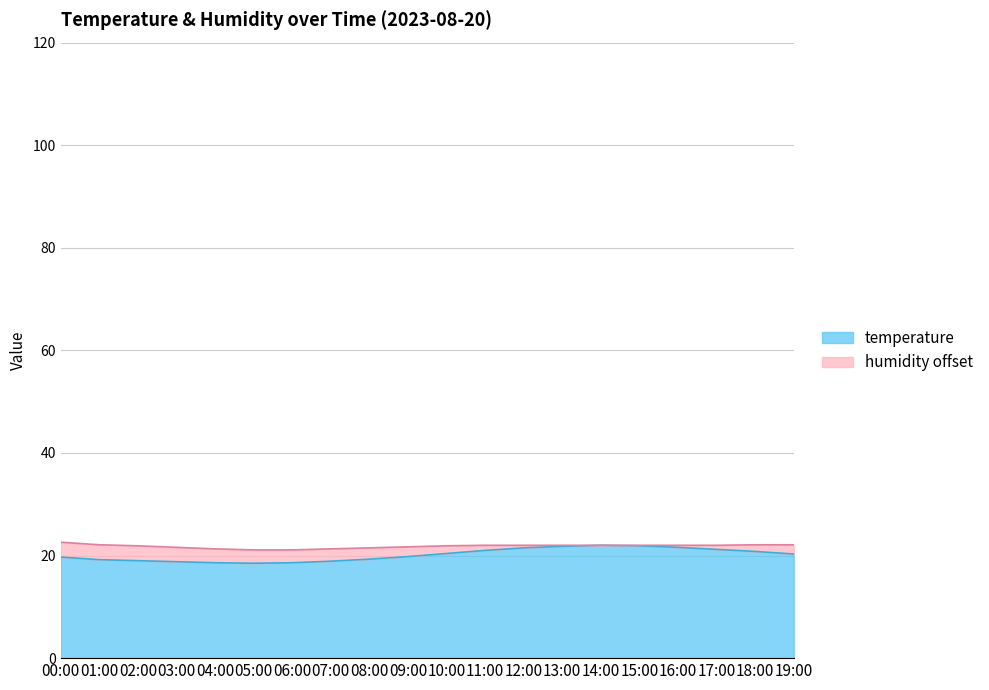

What is the ratio of the value at 14:00 to the value at 10:00?

1.1